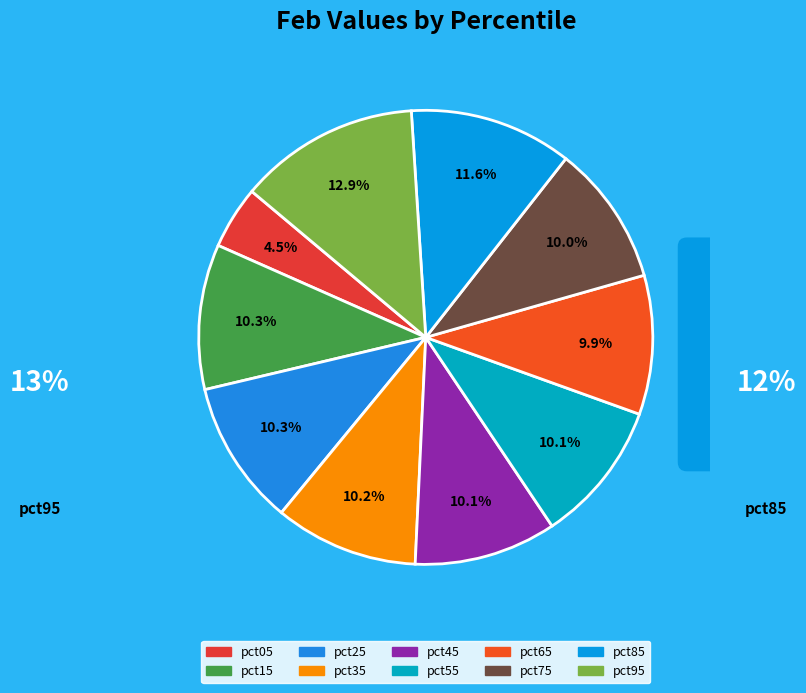

Is pct75 the majority of the pie?

No